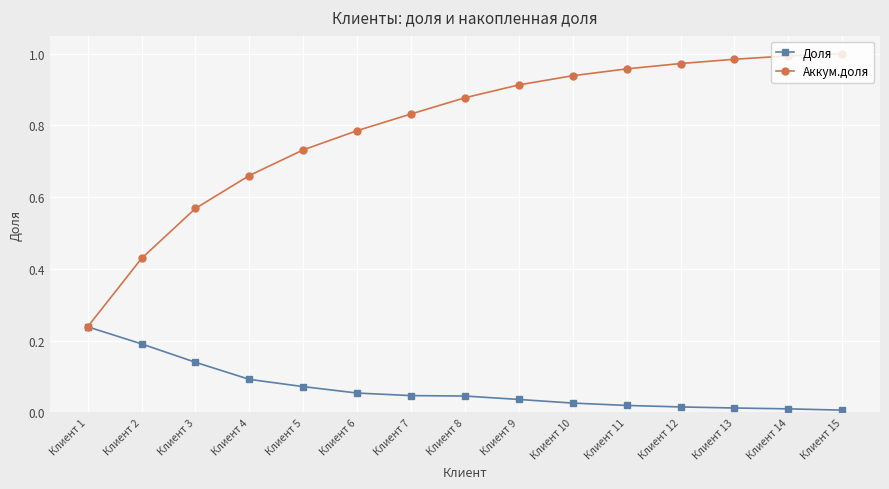

Which series changed the most between Клиент 6 and Клиент 15?

Аккум.доля